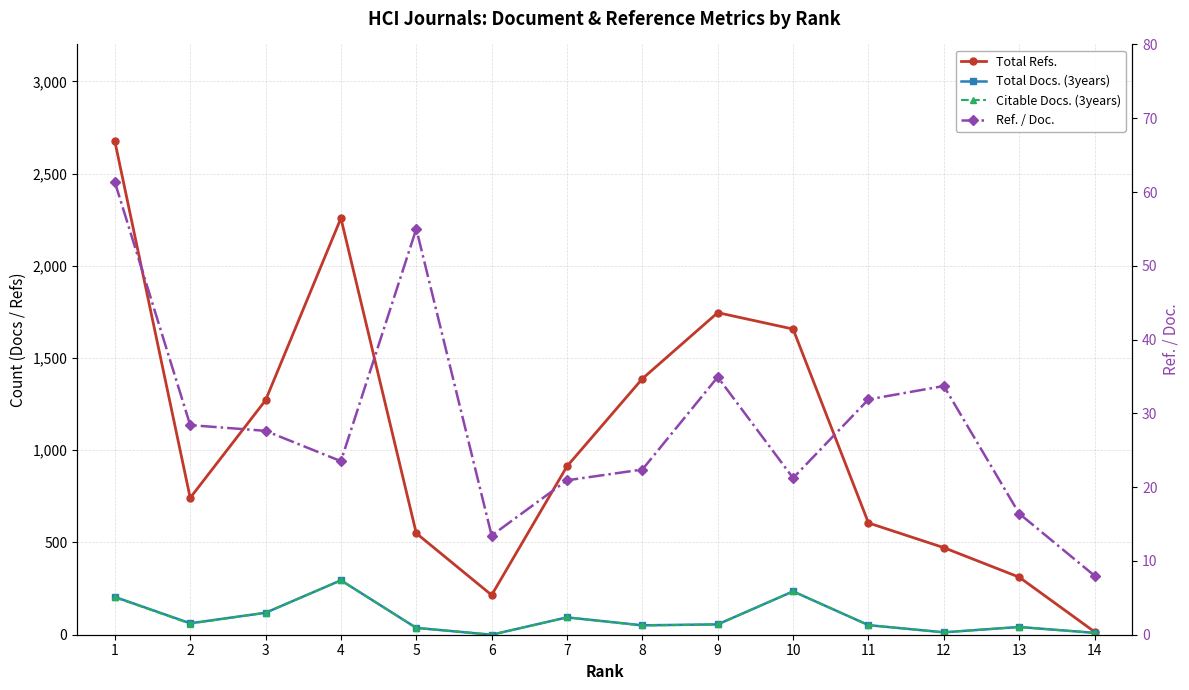

The value of Ref. / Doc. at 6 is 20.1. True or false?

False